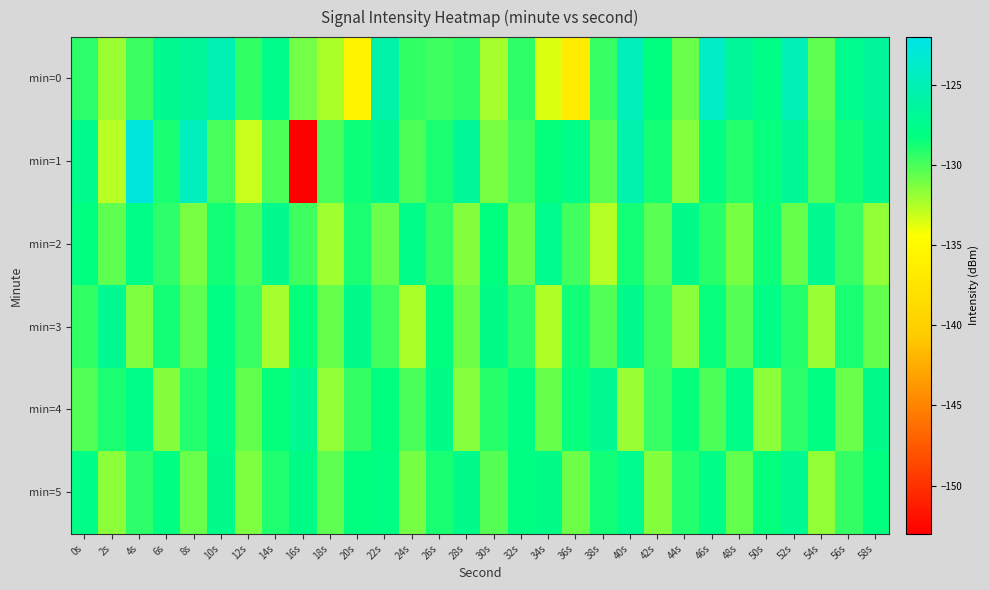

How many series are shown in this chart?

6